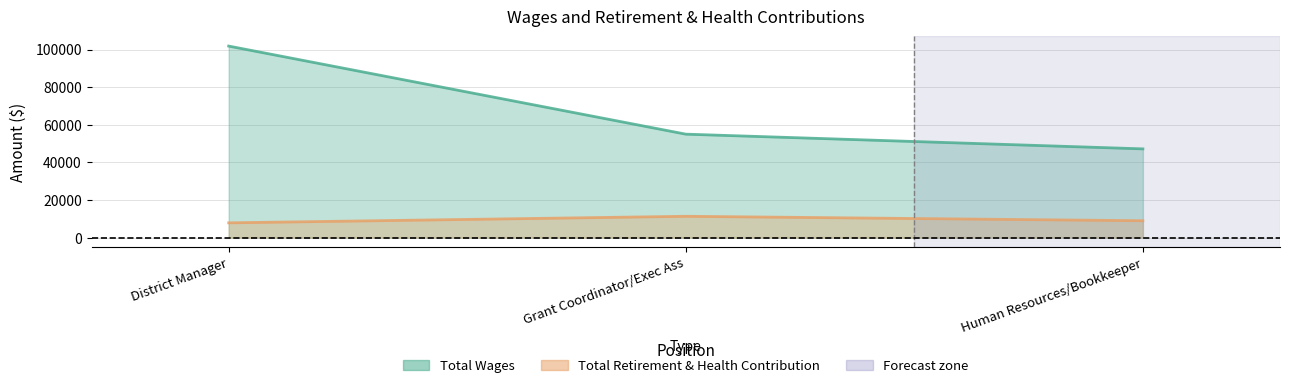

Reading left to right, extract all data points from this chart.

Total Wages: 101863	55020	47196
Total Retirement & Health Contribution: 7857	11336	8975